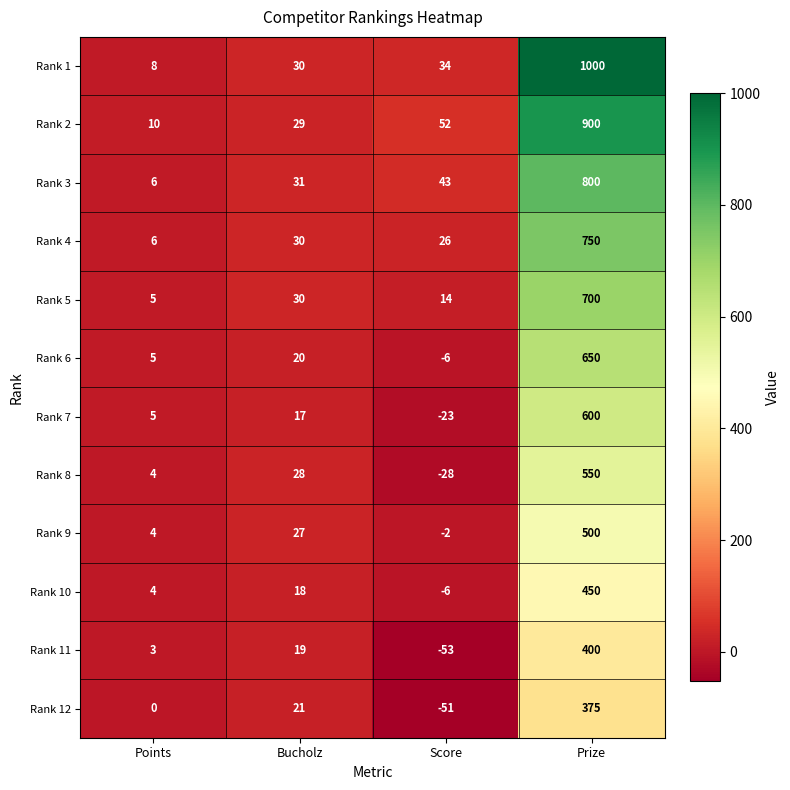

What is the difference between the highest and lowest values at Bucholz?

14